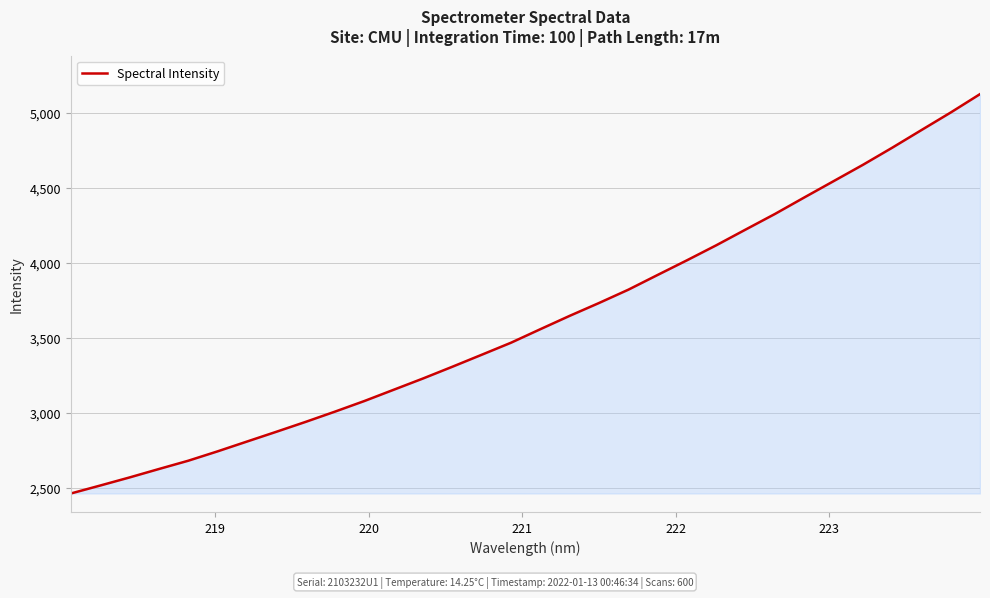

What is the smallest value displayed?

2463.1